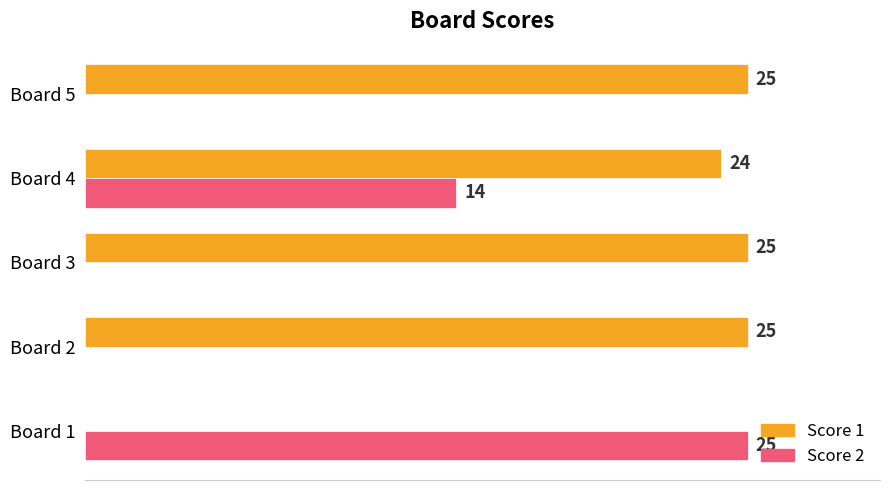

What are all the series names shown in the legend?

Score 1, Score 2